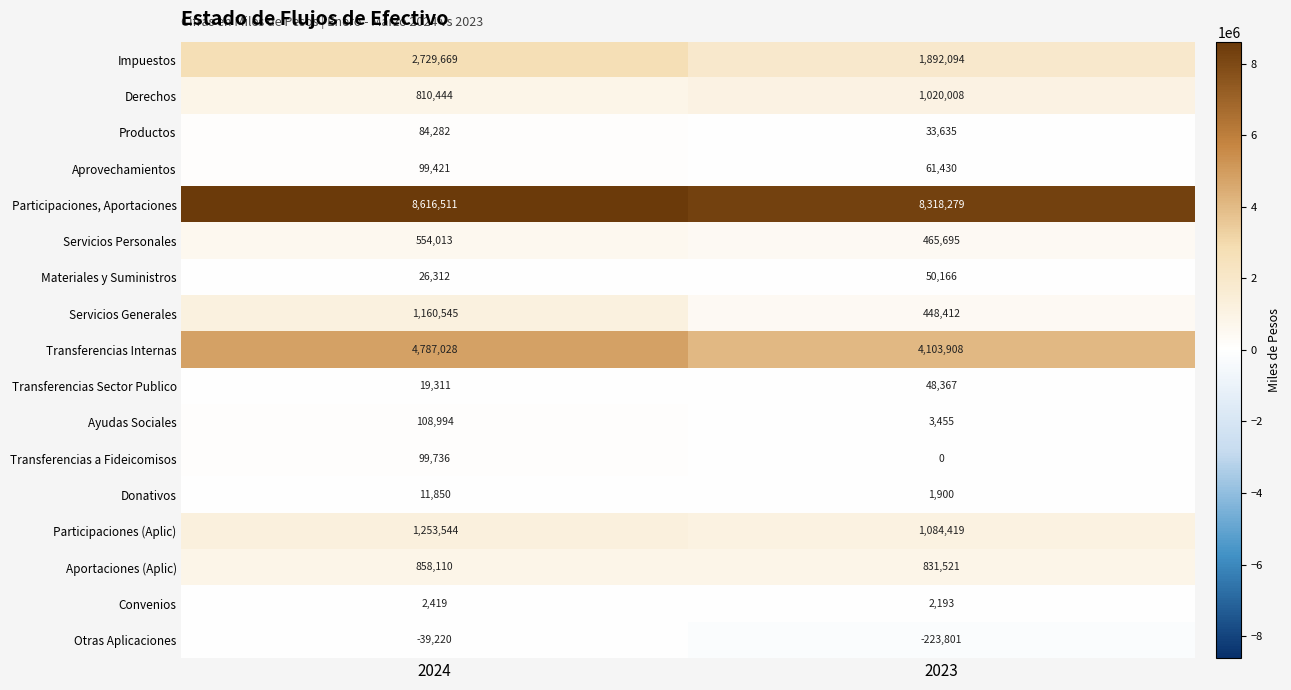

The Aprovechamientos series shows 99421 at 2024. True or false?

True